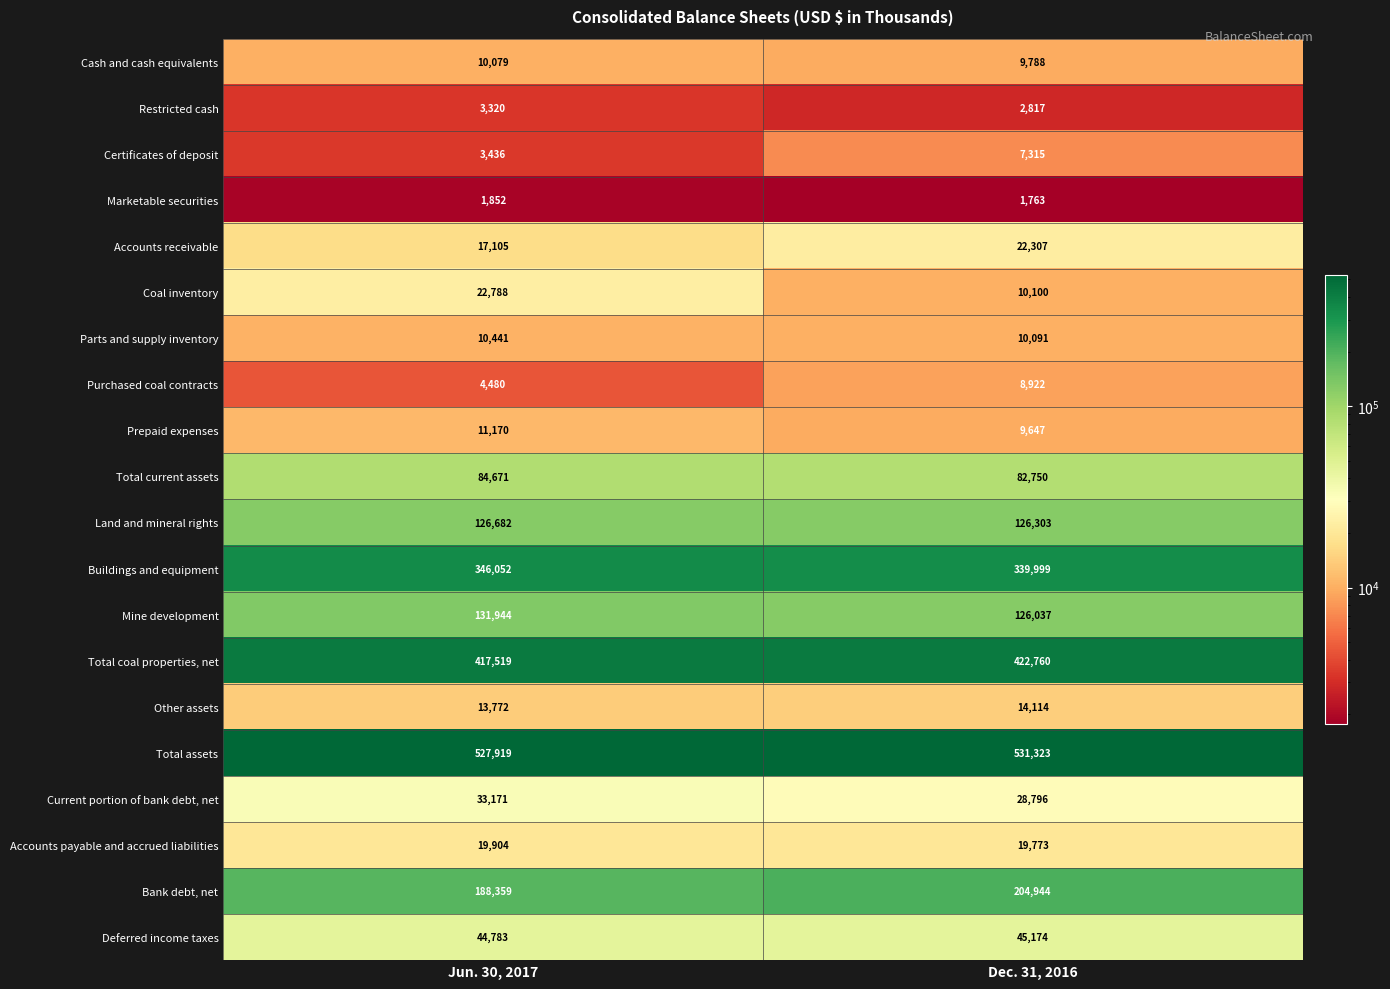

True or false: Cash and cash equivalents has a value of 10079 at Jun. 30, 2017.

True